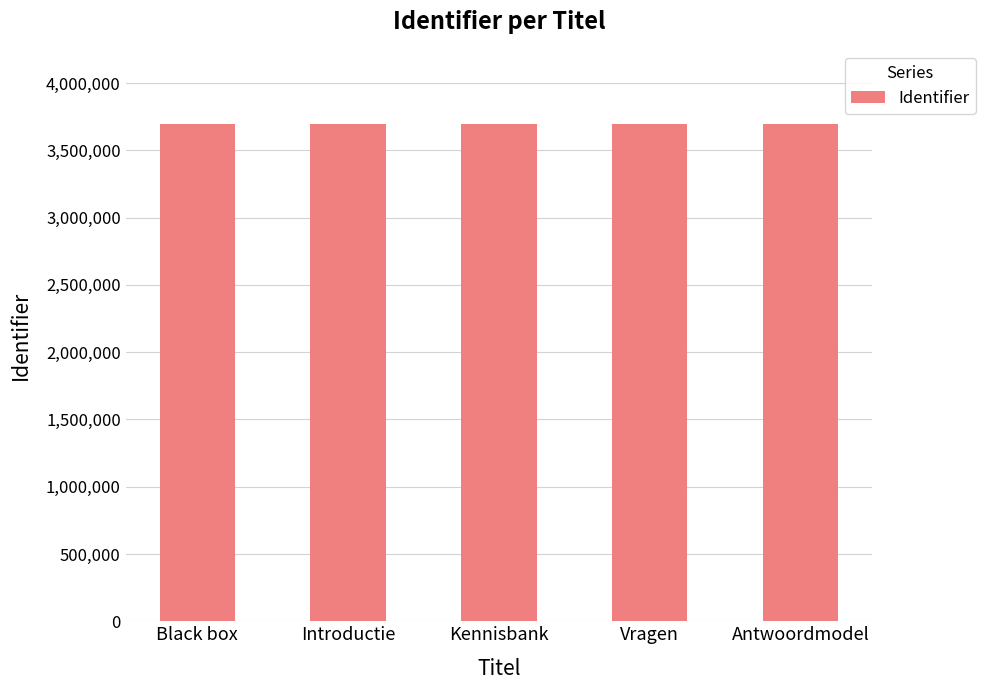

What is the average value?

3692797